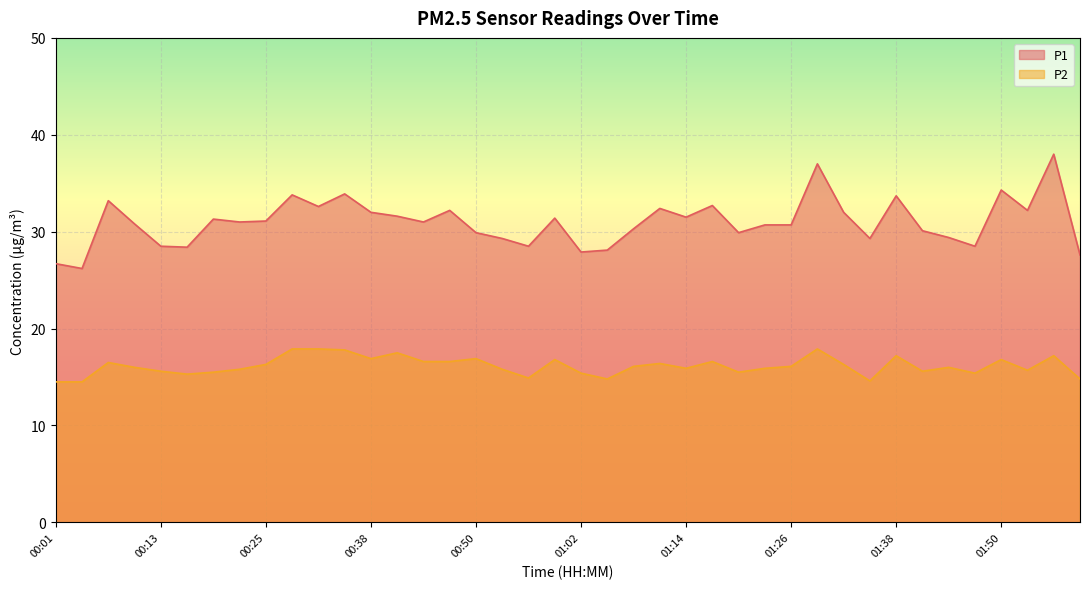

What is the highest value of the P2 series?

17.9